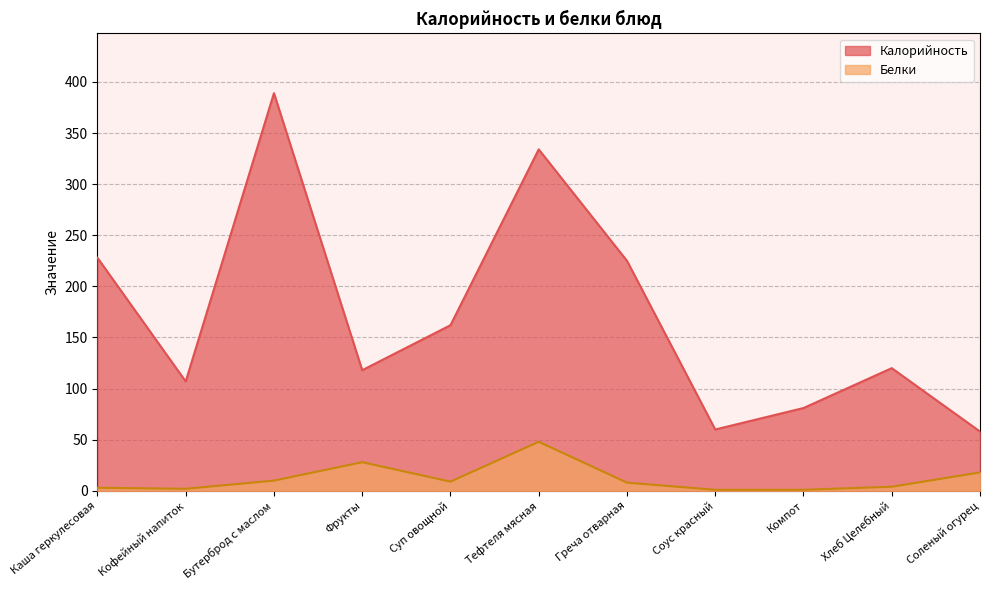

What is the value of the Калорийность point at the 9th from the left?

81